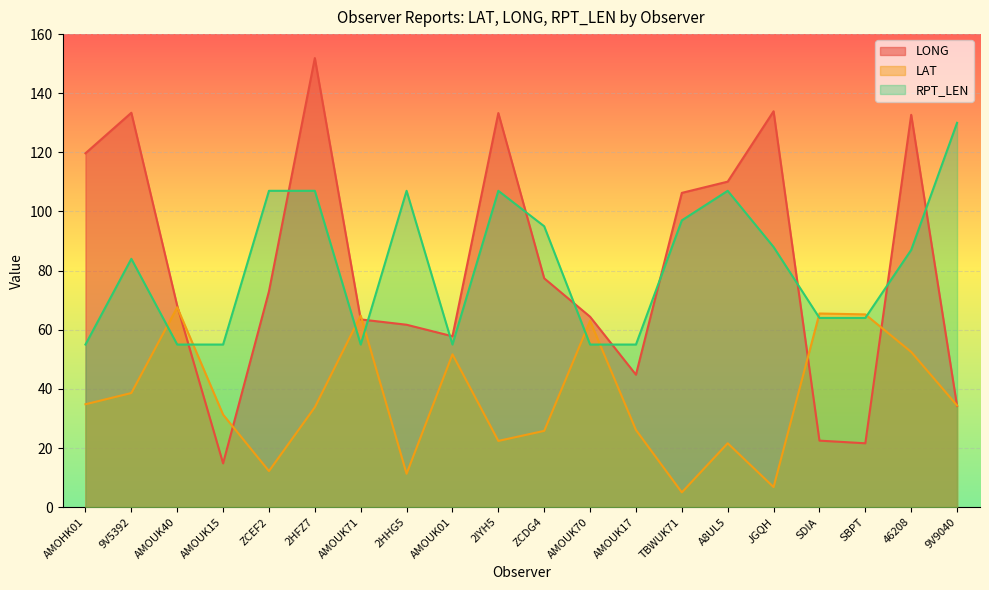

Between which two adjacent categories do LAT and LONG first intersect?

AMOUK40 and AMOUK15